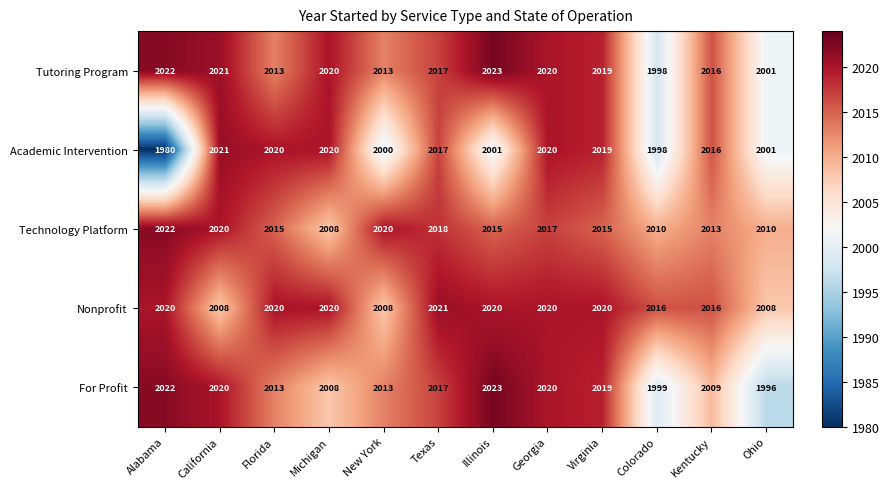

Which series has the largest range (max minus min)?

Academic Intervention